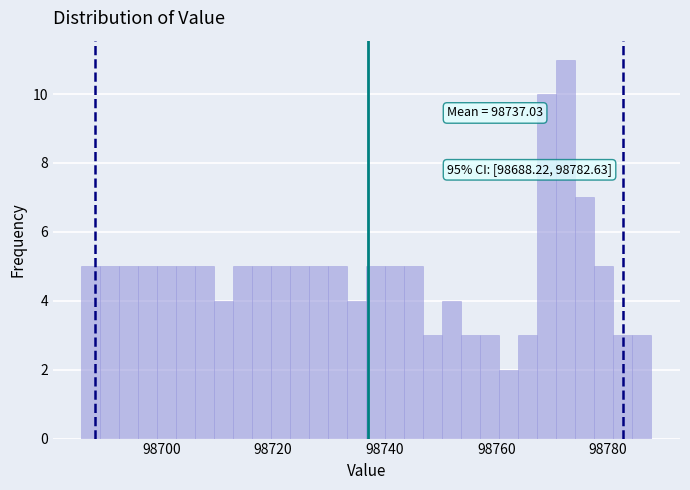

Read against the x-axis, roughly where is the centre of the tallest bar?

98772